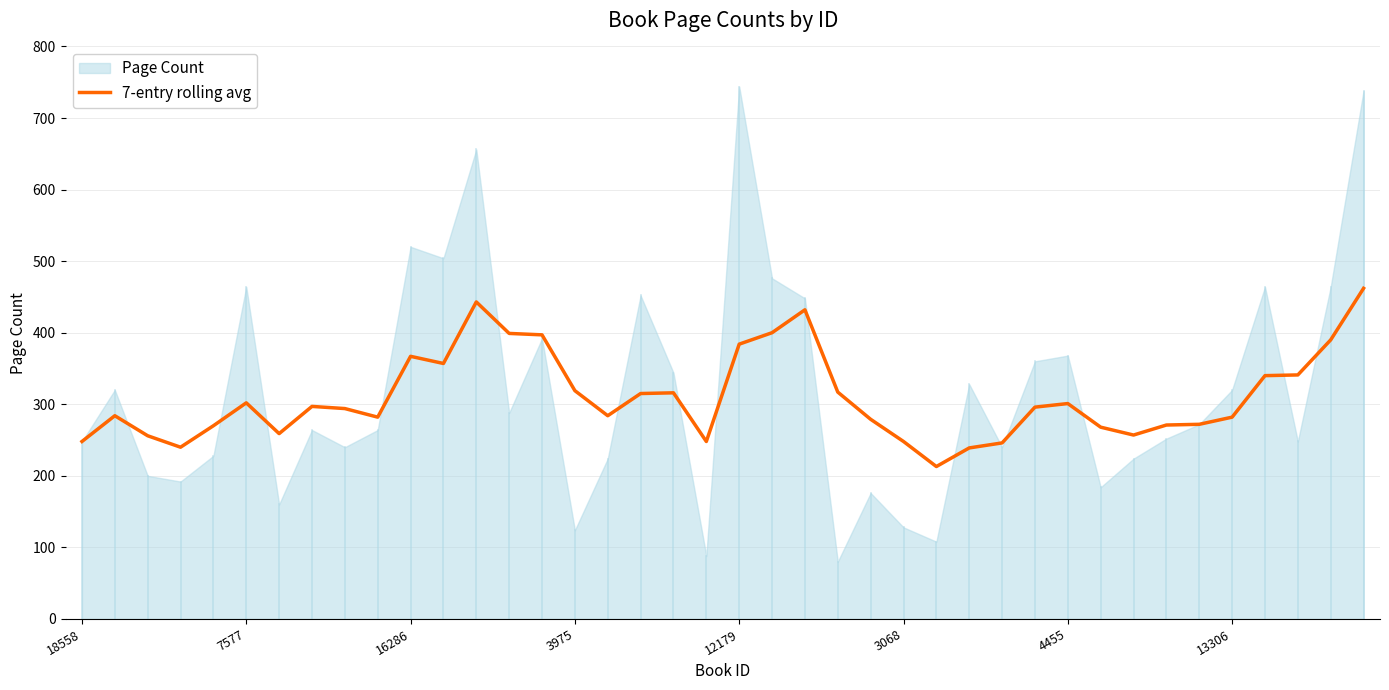

The 7-entry rolling avg series shows 301 at 4455. True or false?

True